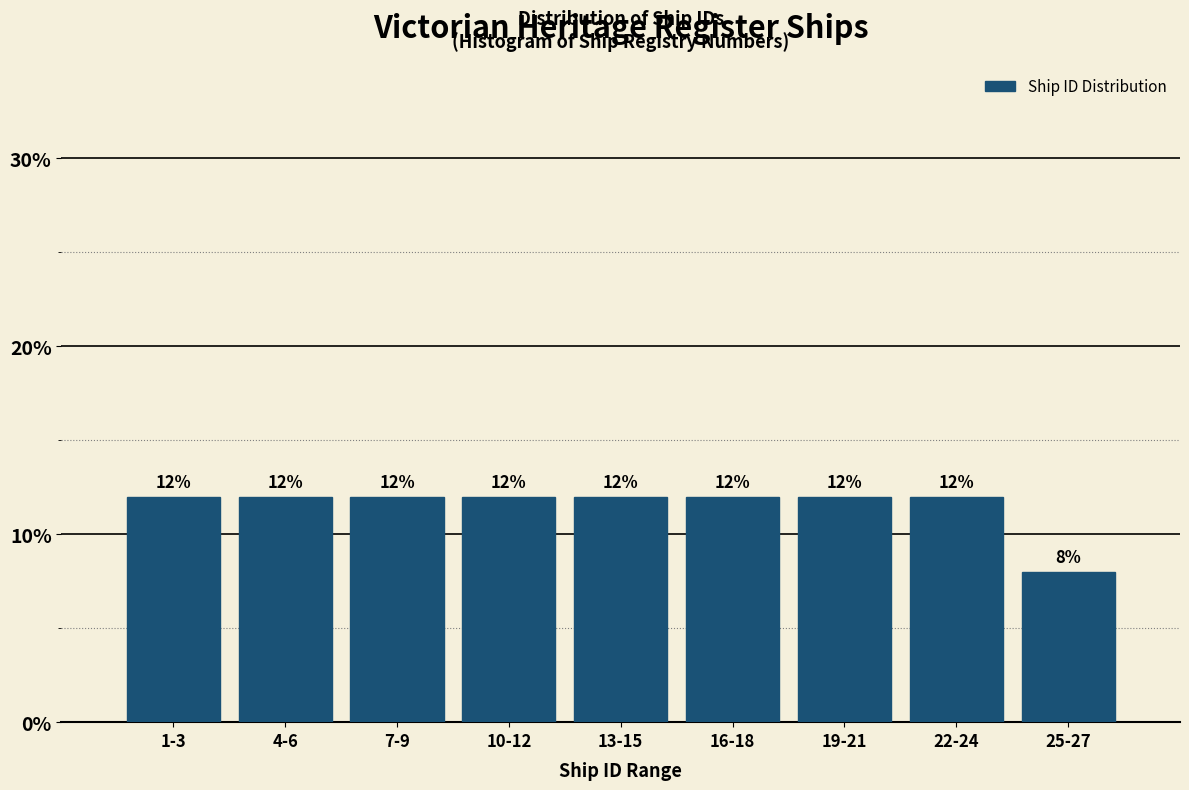

Reading left to right, extract all data points from this chart.

12	12	12	12	12	12	12	12	8